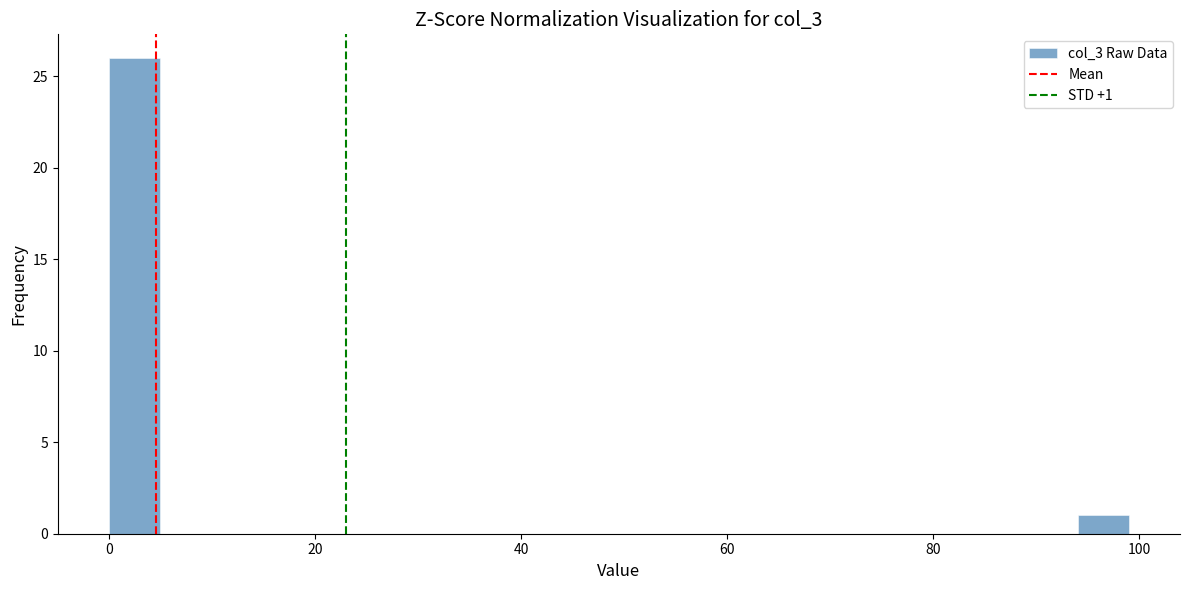

Around what value on the x-axis is the tallest bar? Give the approximate position of its centre, as read against the axis.

2